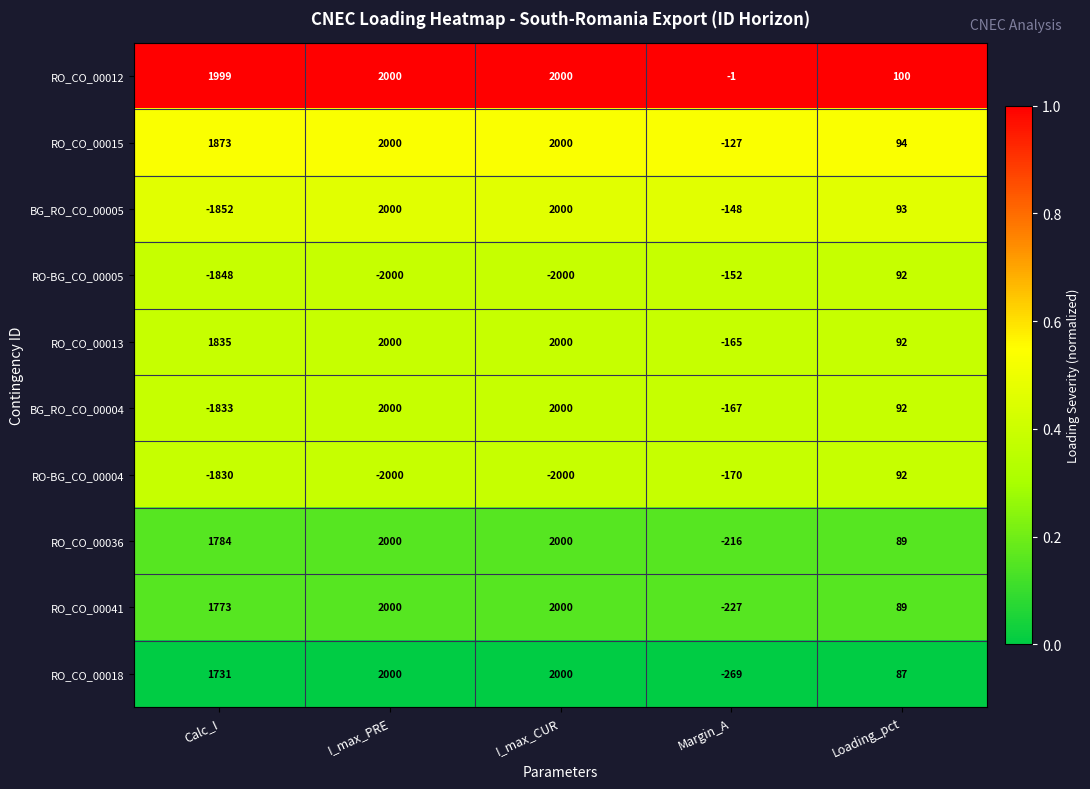

Is it true that BG_RO_CO_00005 equals -1852 at Calc_I?

True